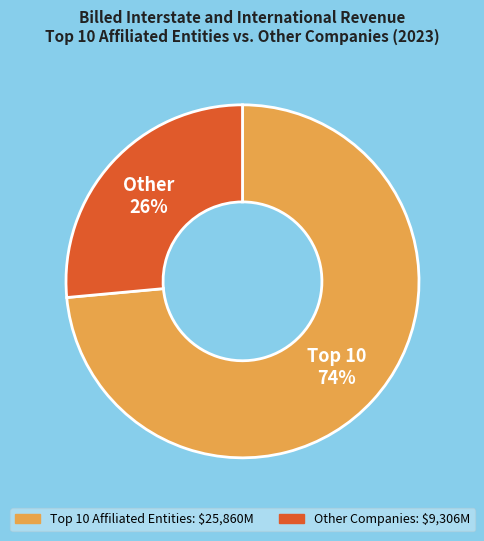

Is there a majority slice in this chart?

Yes